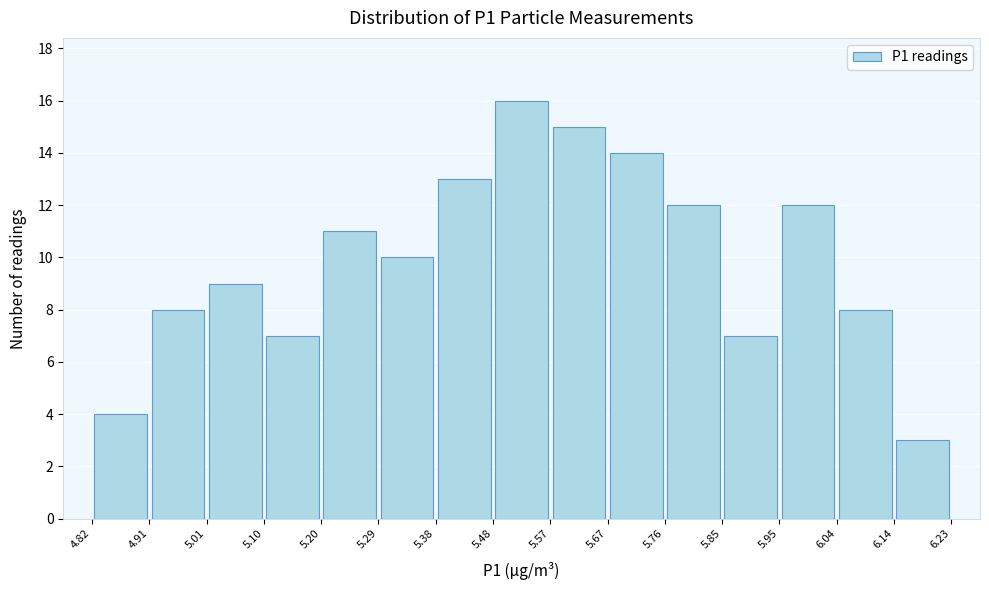

Which range on the x-axis has the tallest bar?

5.48 to 5.57